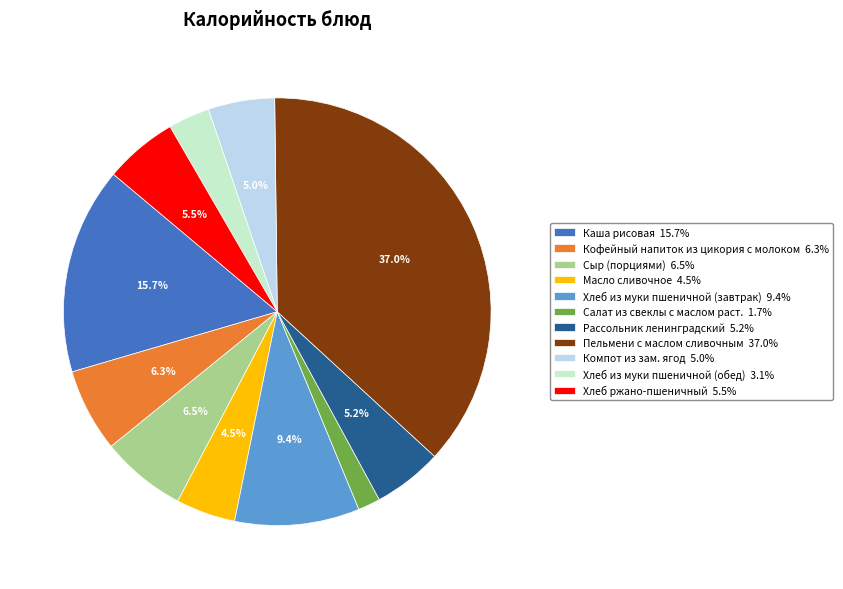

What percentage is NOT represented by Рассольник ленинградский 5.2%?

94.8%